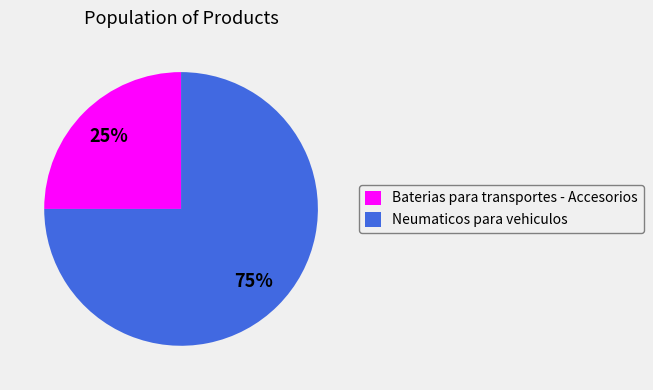

Which category has the biggest portion of the pie?

Neumaticos para vehiculos